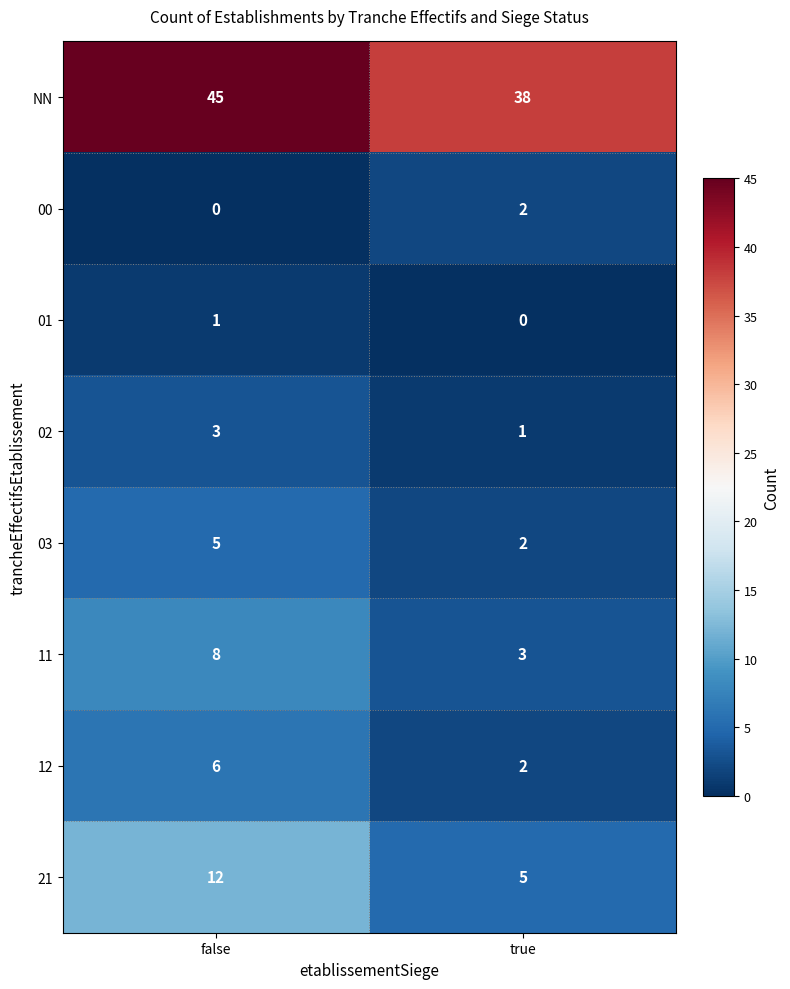

Which series has the largest total across all categories?

NN